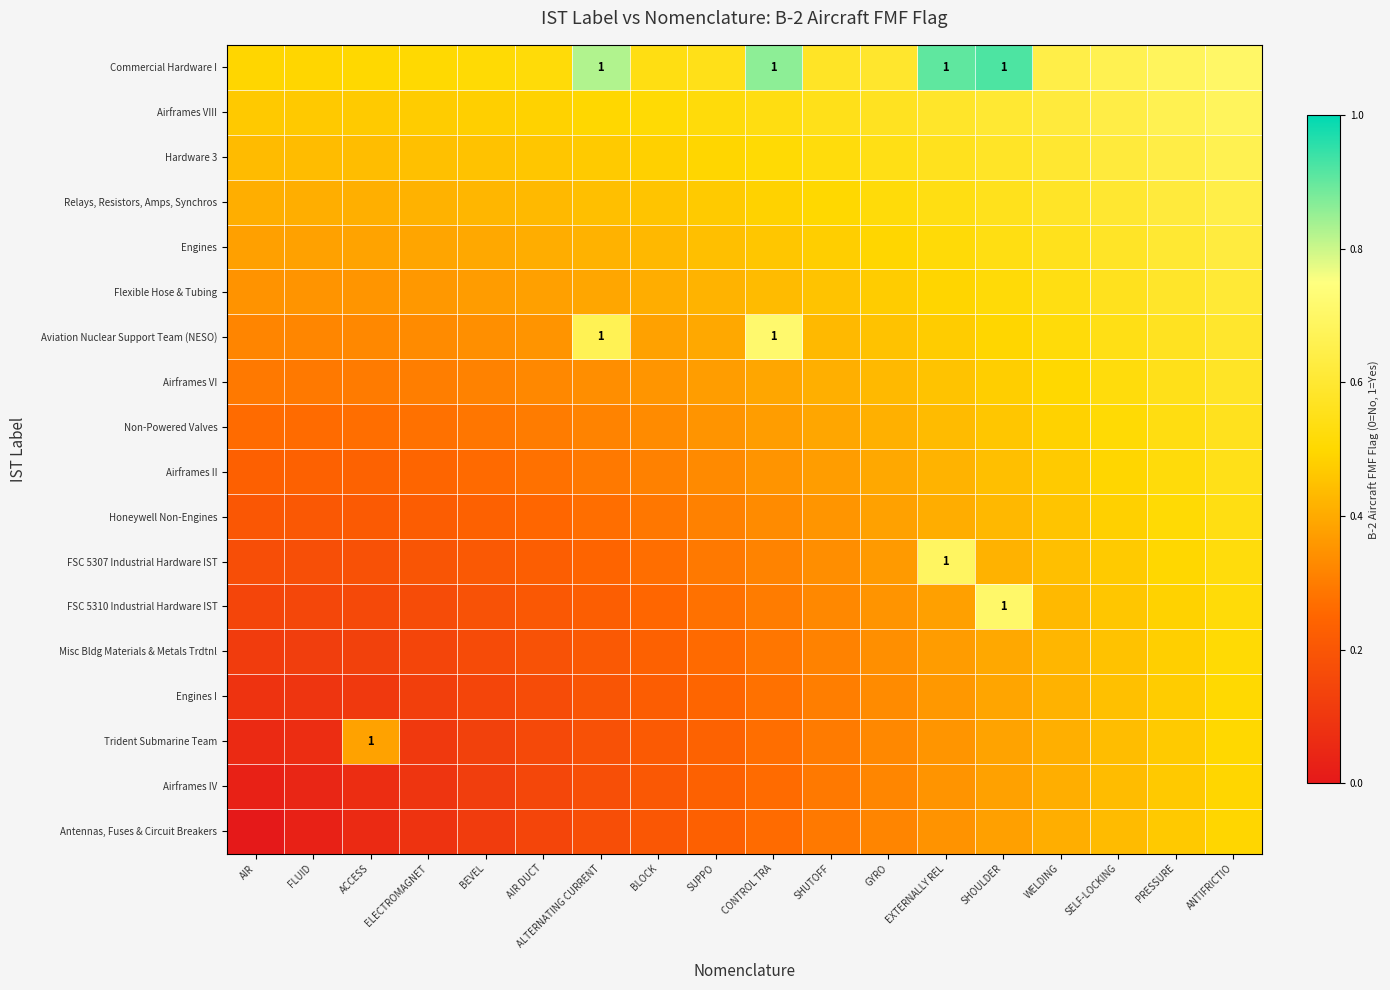

At which label does Hardware 3 reach its peak?

ANTIFRICTIO